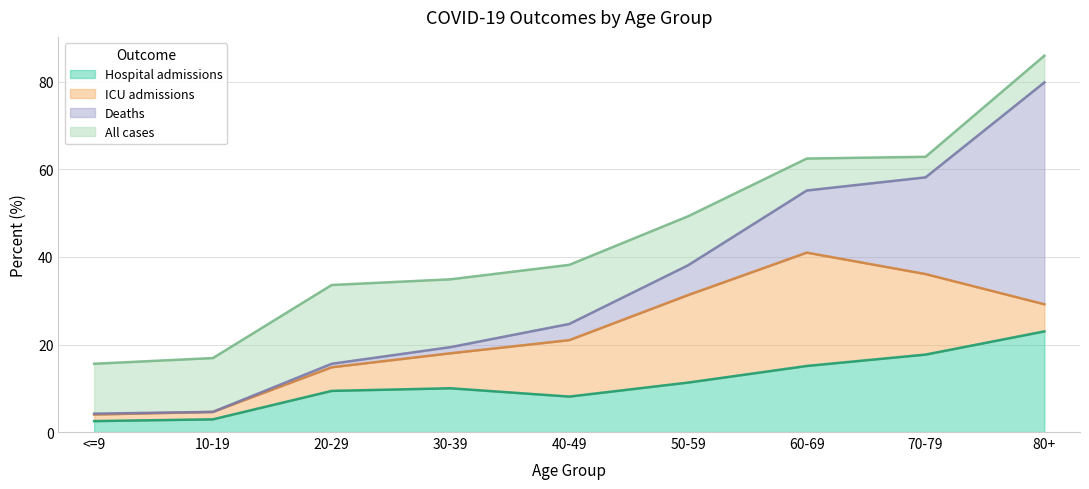

What is the difference between the maximum and second lowest values in the Hospital admissions series?

20.1